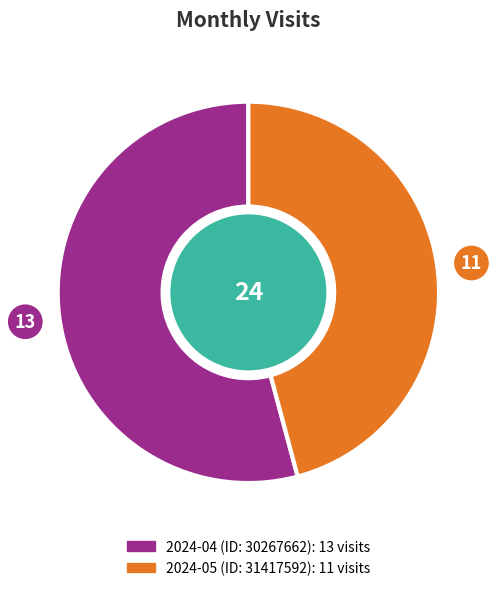

Which category has the smallest portion of the pie?

2024-05 (ID: 31417592)